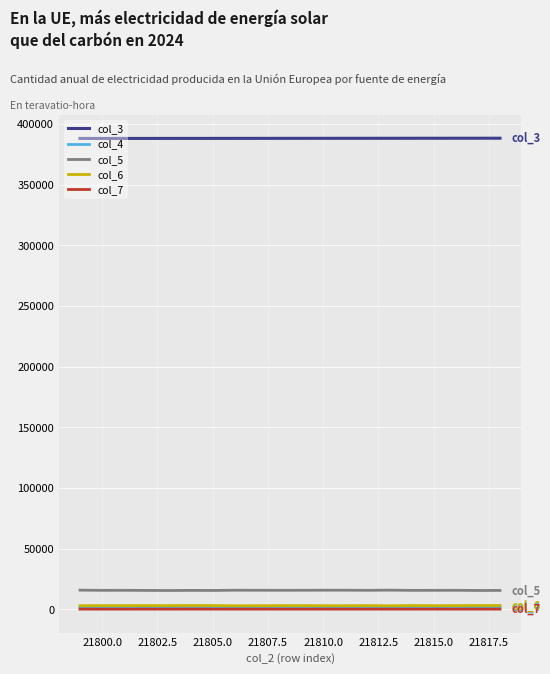

Which series has the largest total across all categories?

col_3